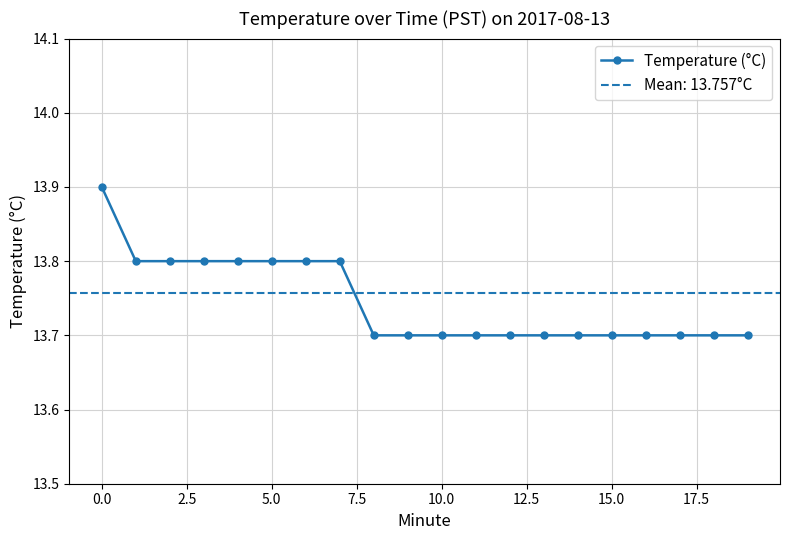

The Temperature (°C) series shows 24.6 at 15.0. True or false?

False